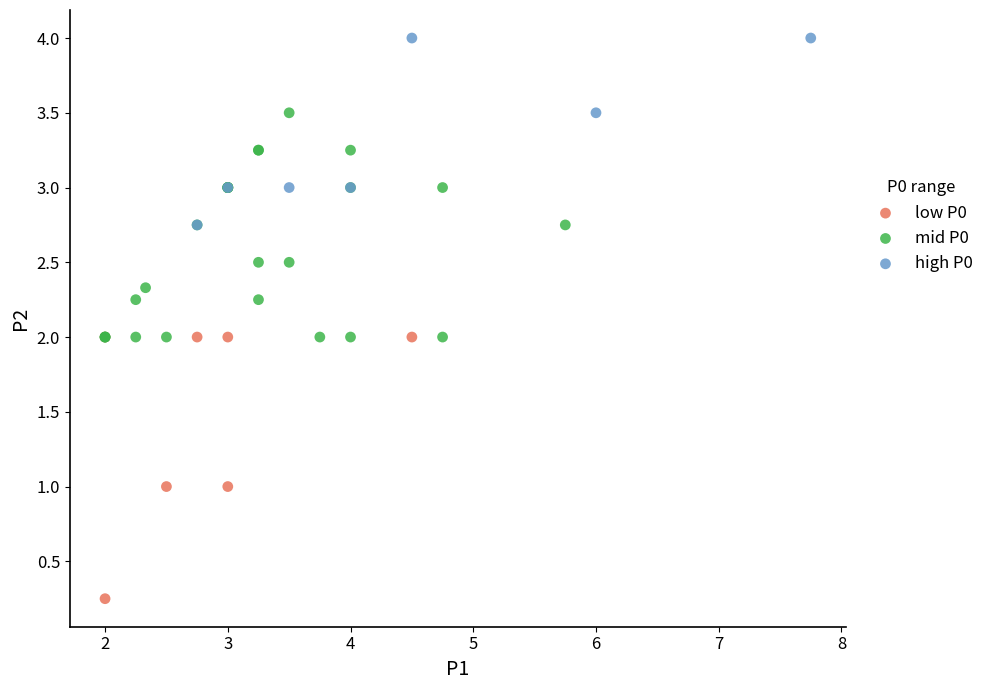

Which series reaches the minimum Y coordinate?

low P0